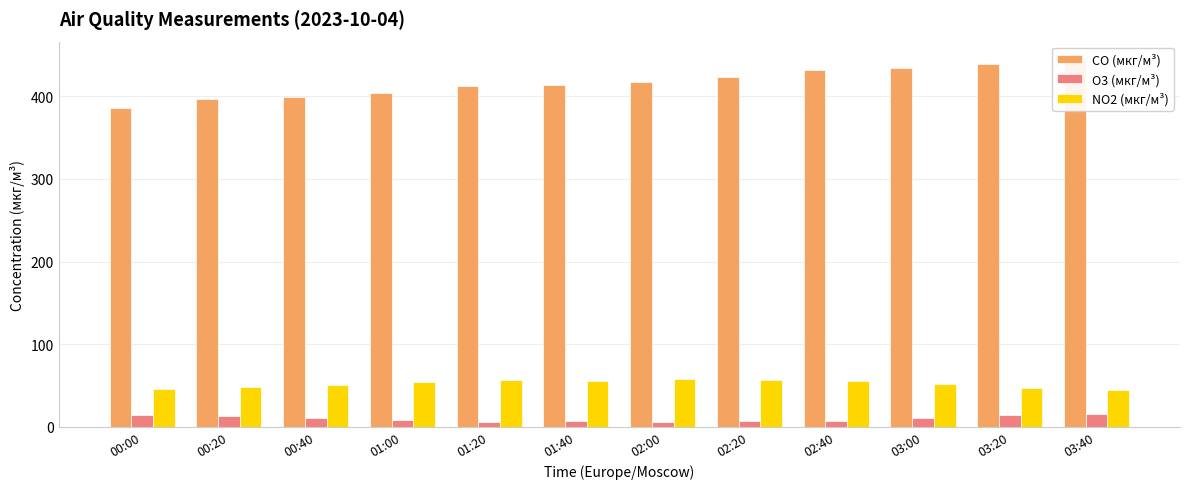

Between 03:00 and 02:40, which is larger?

03:00